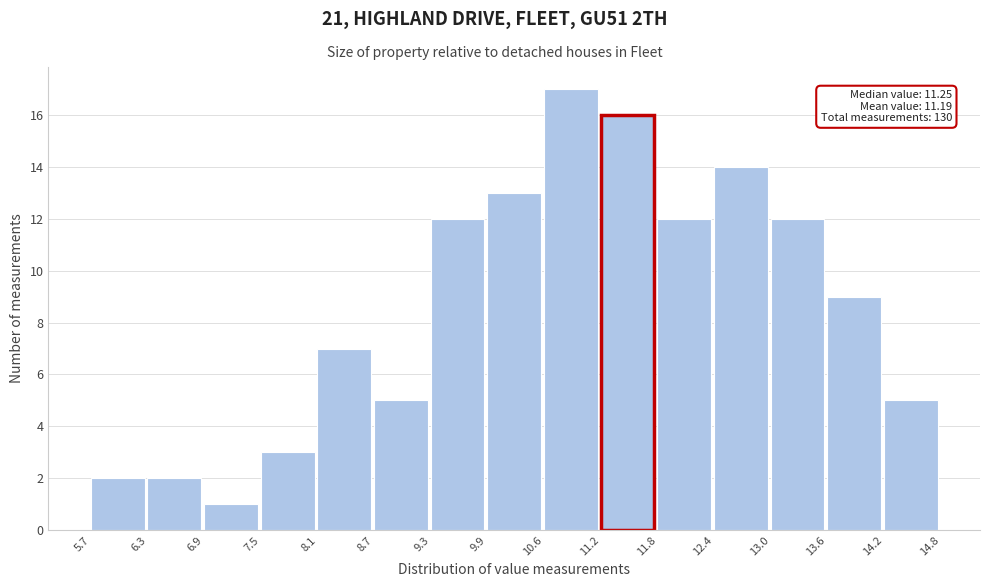

Which range on the x-axis has the tallest bar?

10.6 to 11.2